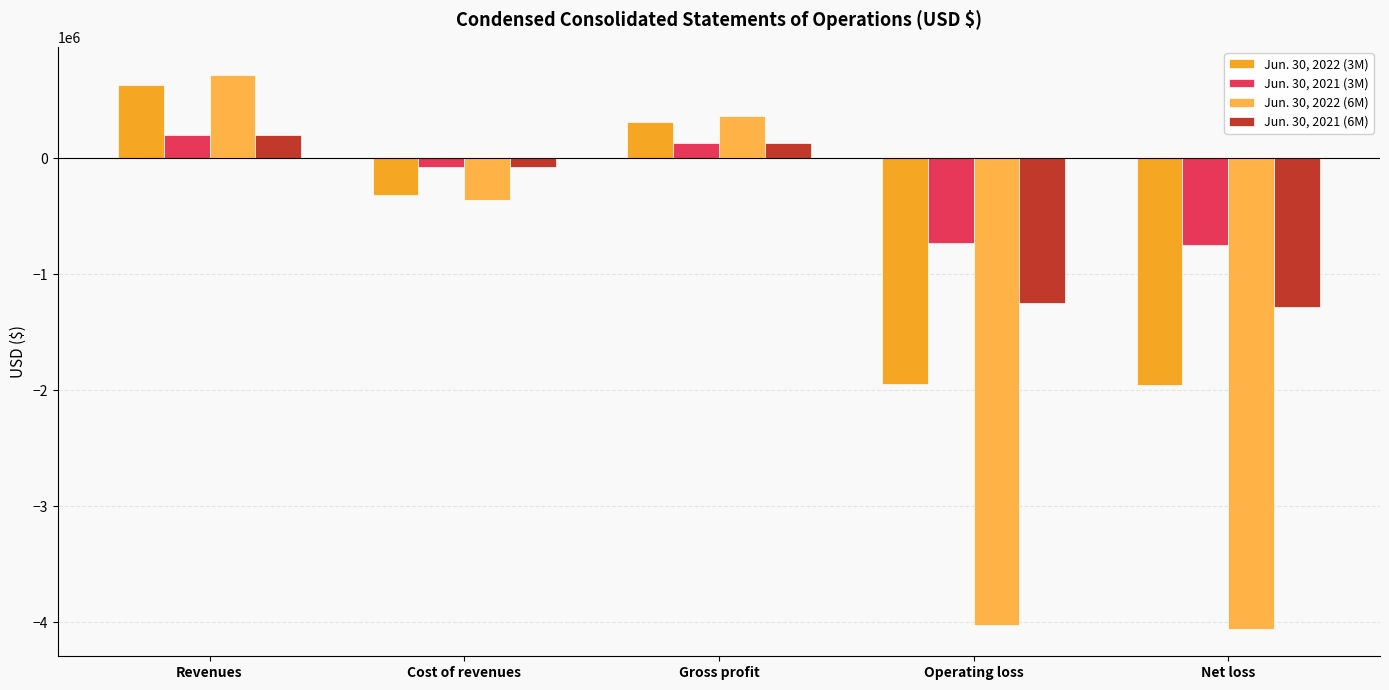

Which series has the largest total across all categories?

Jun. 30, 2021 (3M)